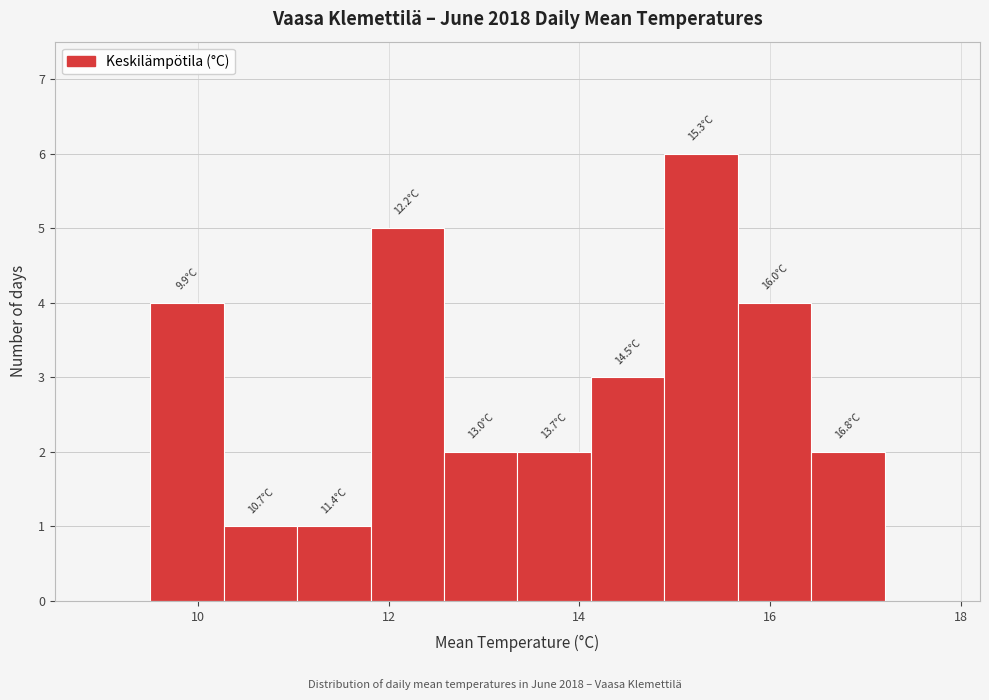

Read against the x-axis, roughly where is the centre of the tallest bar?

15.2